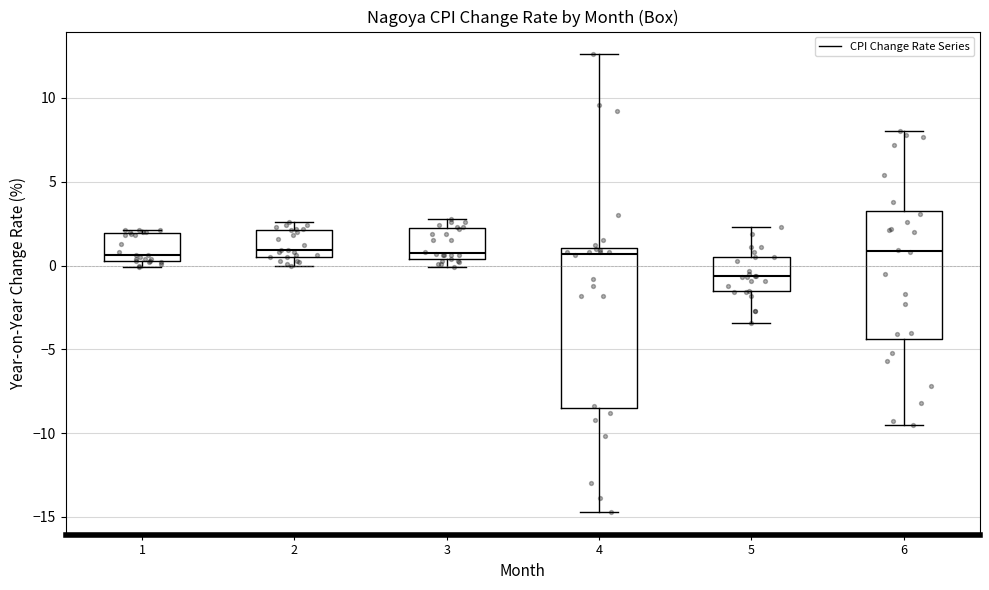

Where is the upper edge of the box at x = 1 on the y-axis? The values are not printed on the chart, so give them approximately, as read against the axis.

2.0